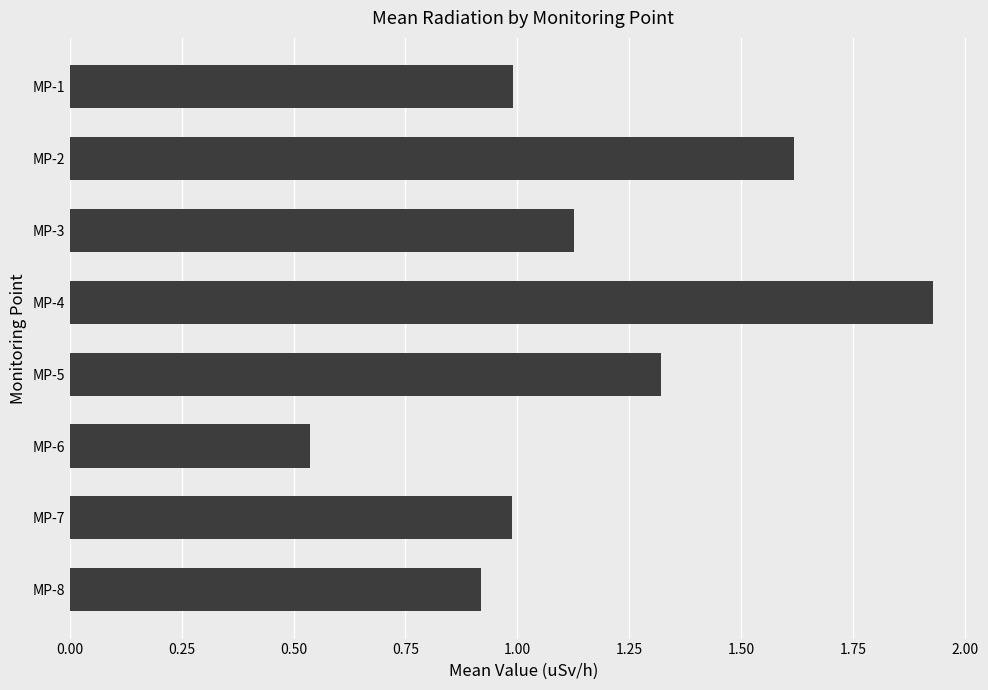

Which label corresponds to the smallest value in the chart?

MP-6